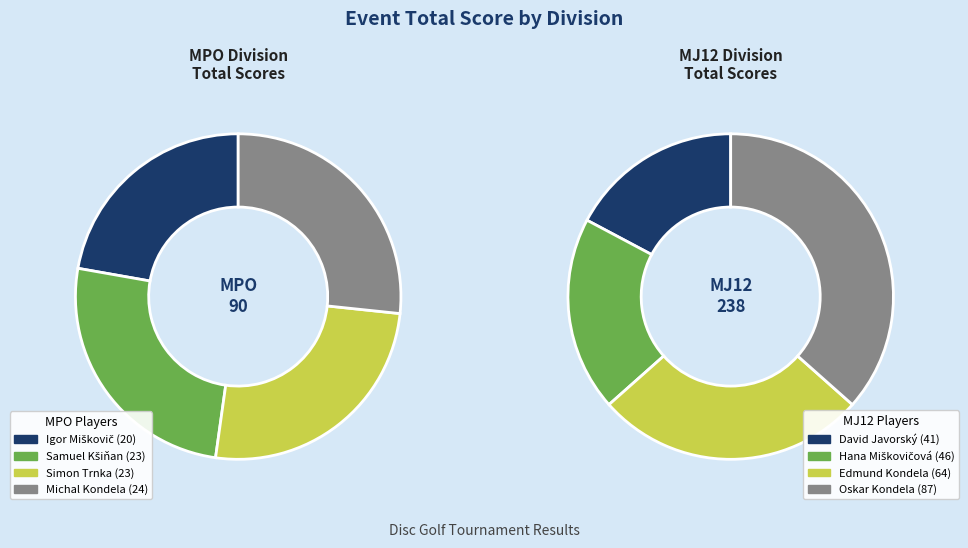

To the nearest percent, what is the combined percentage of 3 and MJ12?

52%